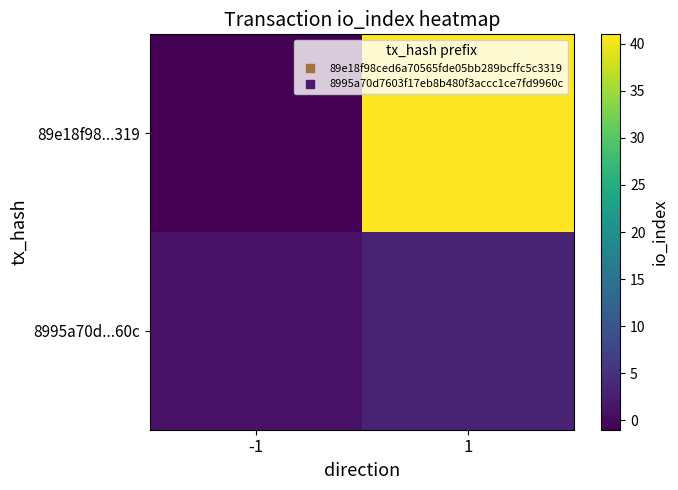

What is the smallest value displayed?

-1